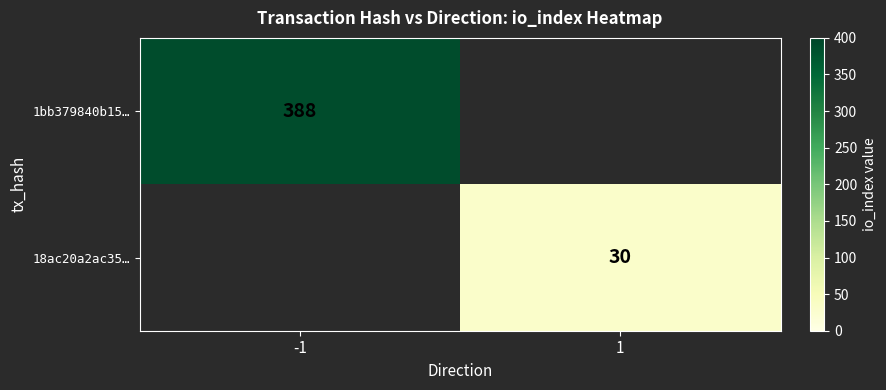

Which label corresponds to the smallest value in the chart?

1